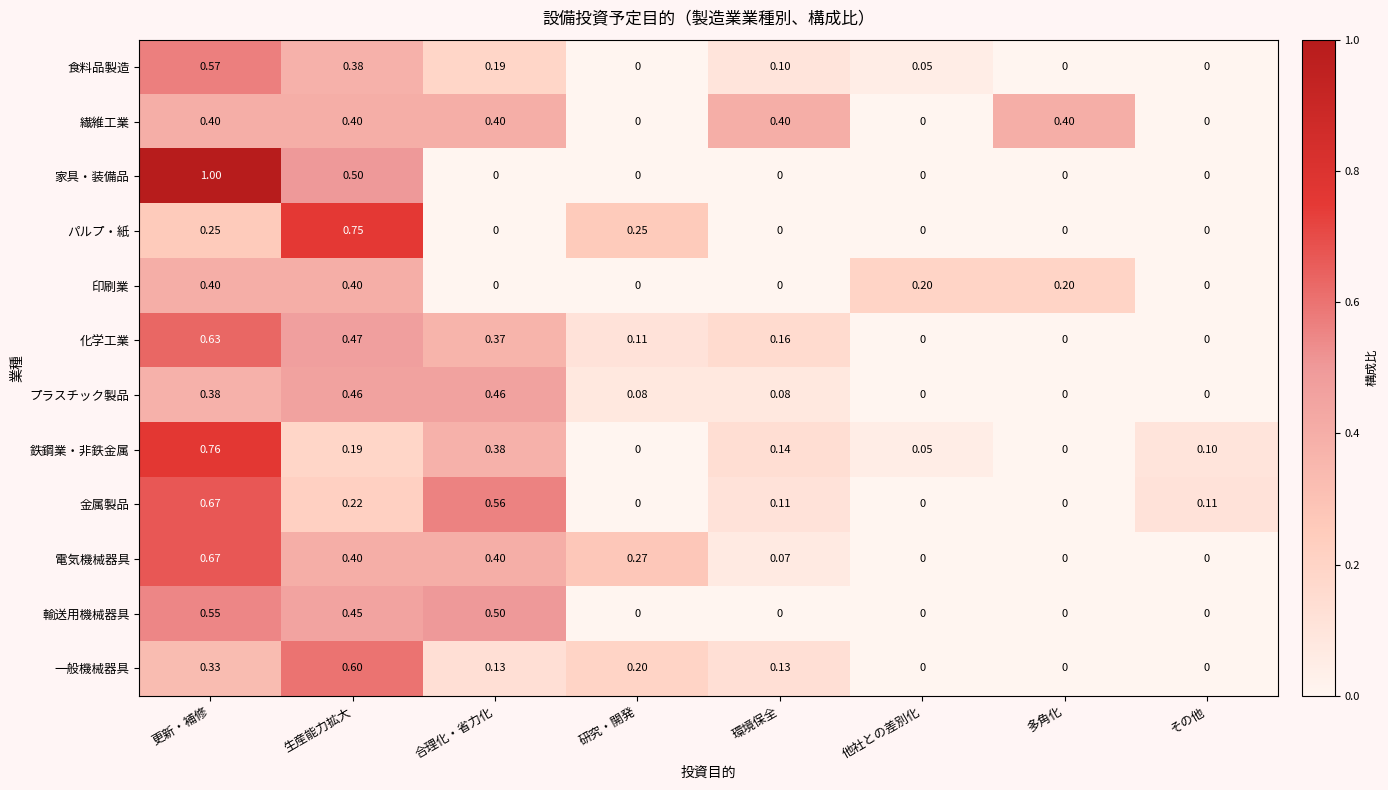

Which series changed the most between 他社との差別化 and 多角化?

繊維工業